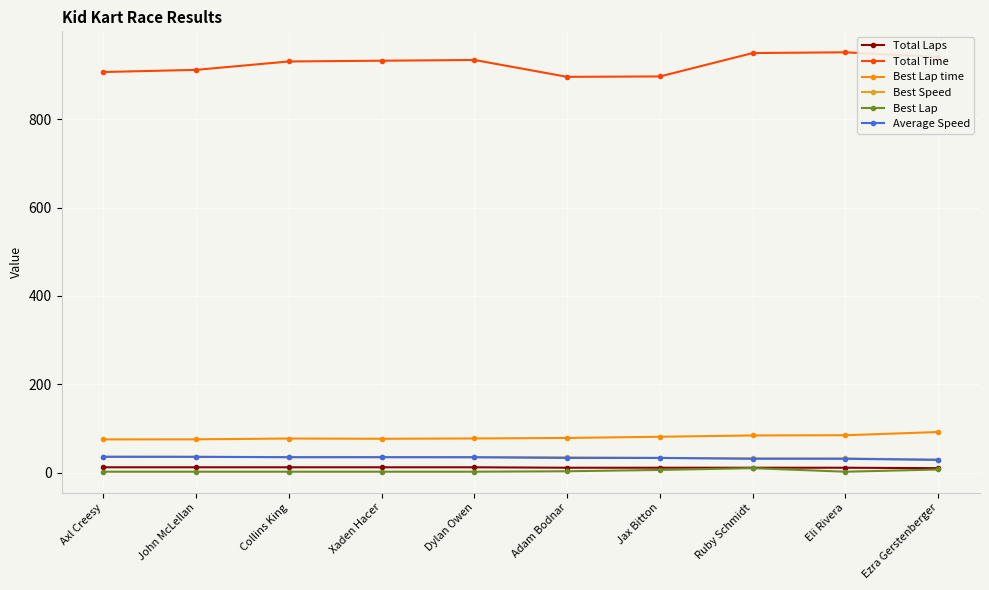

At how many categories does at least one series exceed 103?

10